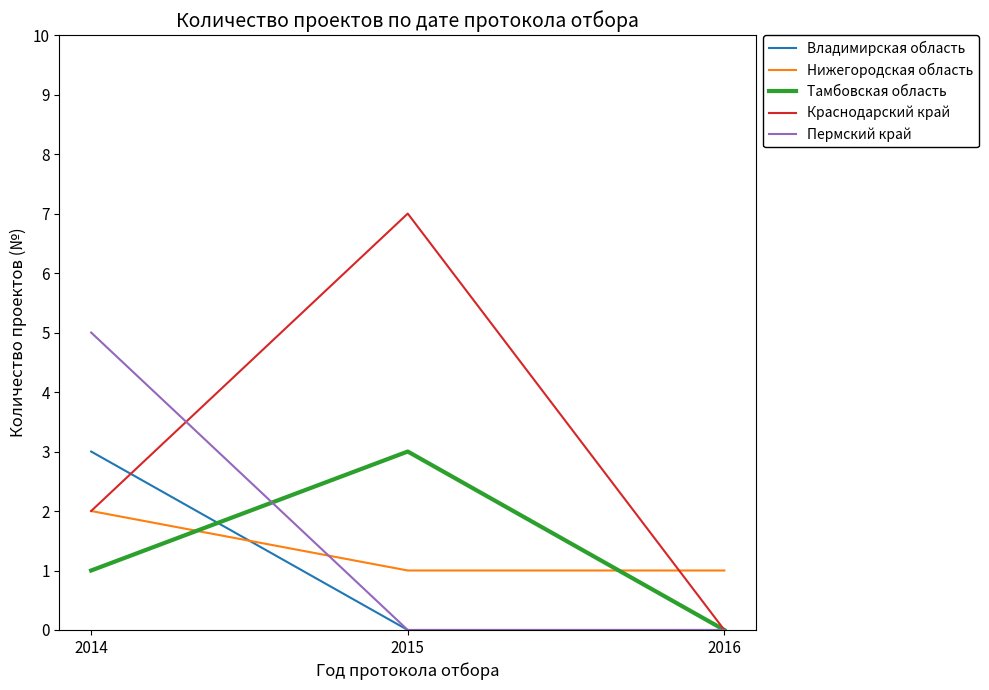

How many positive values does the Тамбовская область series have?

2